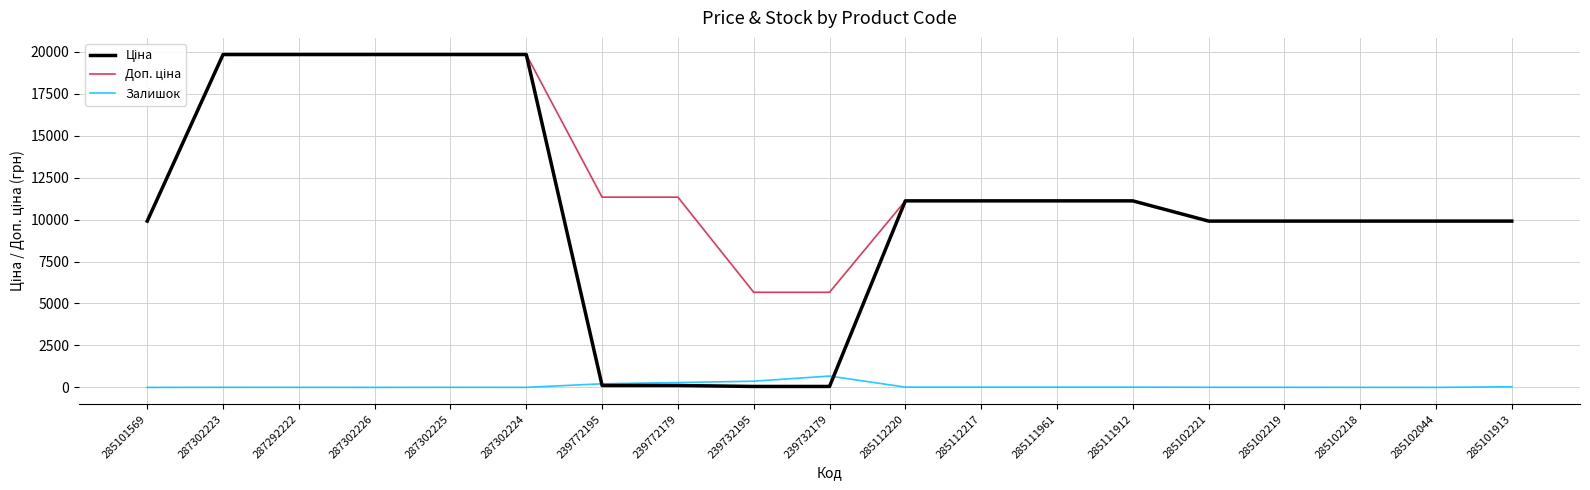

Is it true that Залишок equals 0.0 at 285101569?

True